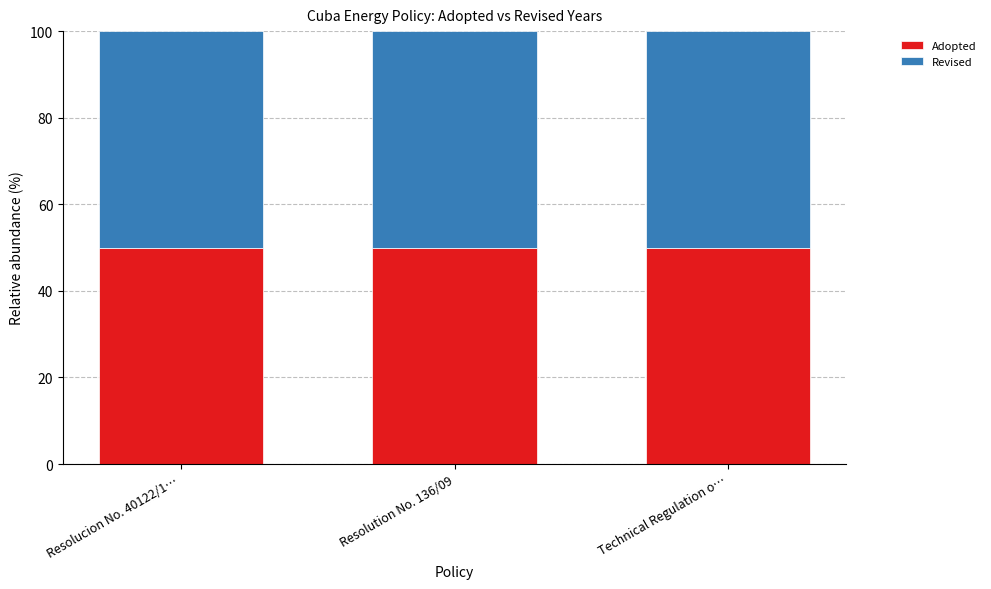

What is the maximum value for Adopted?

50.0